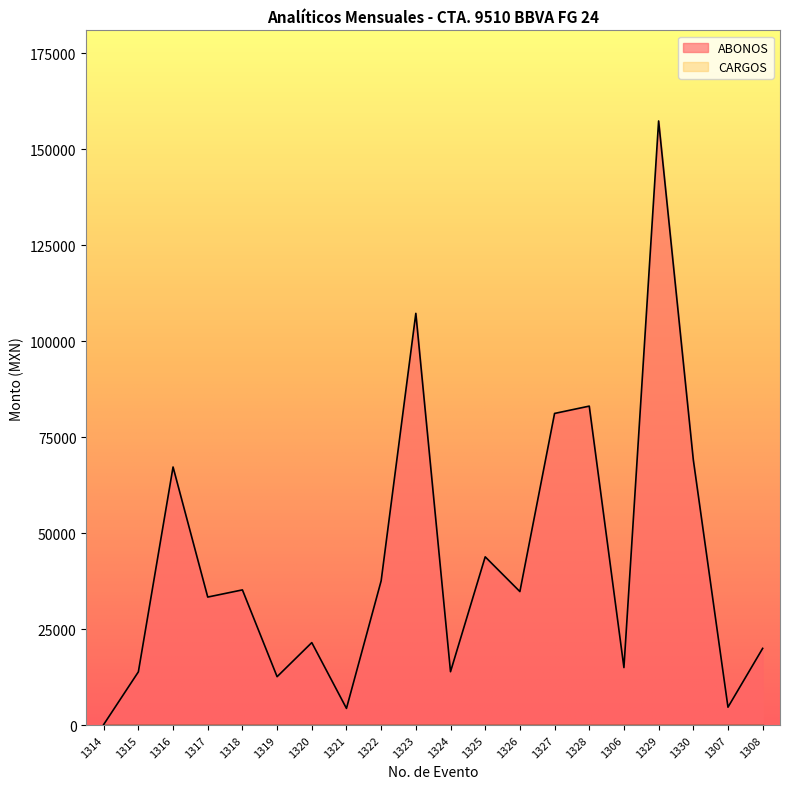

What is the difference between the maximum and minimum values?

157225.6